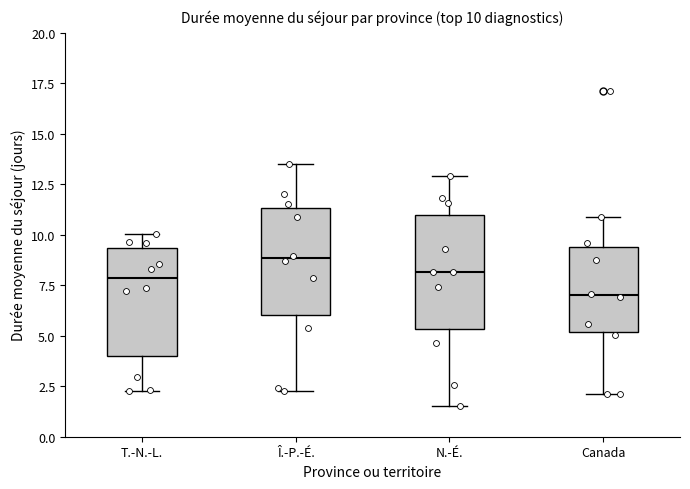

Which box's median line is the highest?

Î.-P.-É.